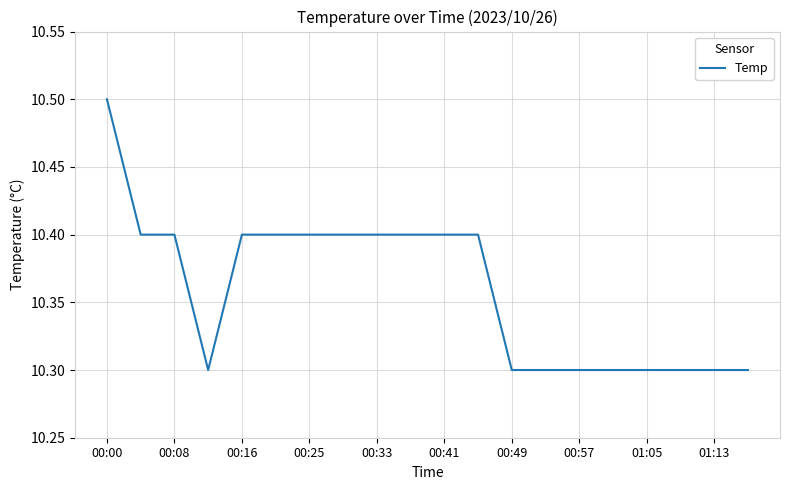

Reading right to left, extract all data points from this chart.

10.3	10.3	10.3	10.3	10.3	10.3	10.3	10.3	10.4	10.4	10.4	10.4	10.4	10.4	10.4	10.4	10.3	10.4	10.4	10.5